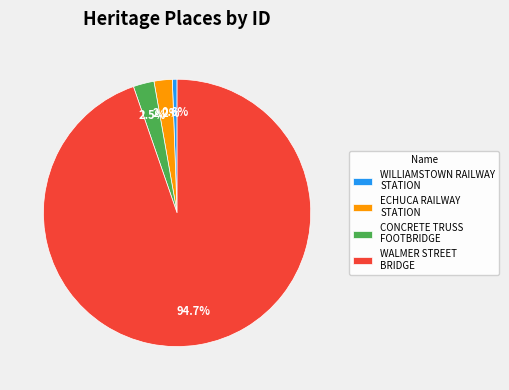

What is the ratio of the value at WILLIAMSTOWN RAILWAY STATION to the value at ECHUCA RAILWAY STATION?

0.3